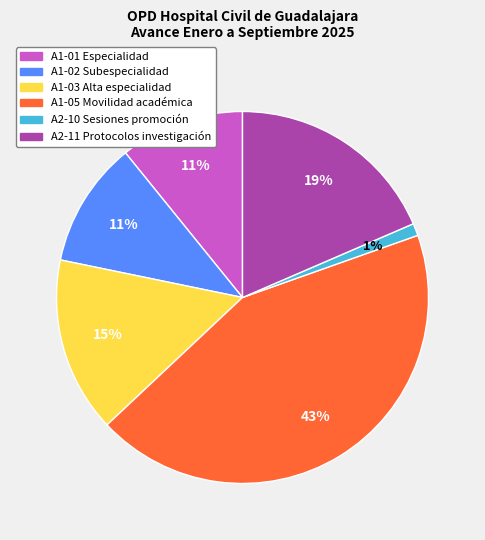

Between A1-05 Movilidad académica and A2-10 Sesiones promoción, which is larger?

A1-05 Movilidad académica